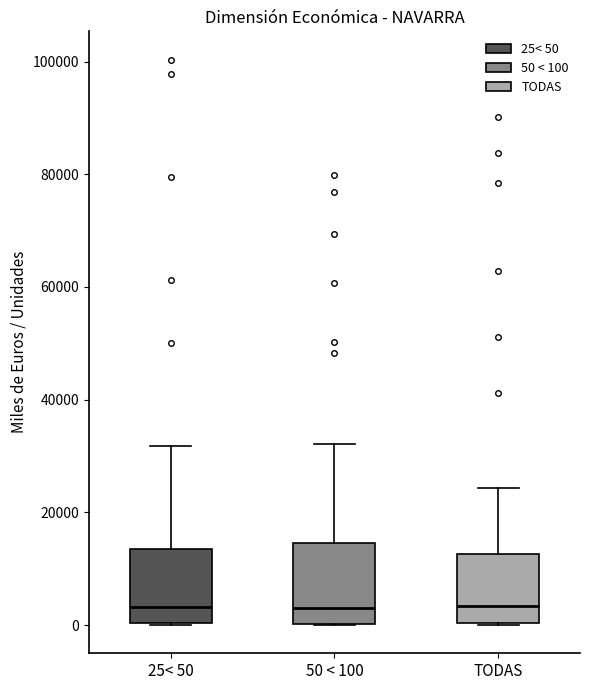

Reading left to right, transcribe this box plot: for each box, give where its median line is, the range the box spans, and where its two whiskers end, as read against the y-axis. The values are not printed on the chart, so give them approximately, as read against the axis.

25< 50: median 4000, box 0 to 14000, whiskers 0 to 32000
50 < 100: median 4000, box 0 to 14000, whiskers 0 to 32000
TODAS: median 4000, box 0 to 12000, whiskers 0 to 24000